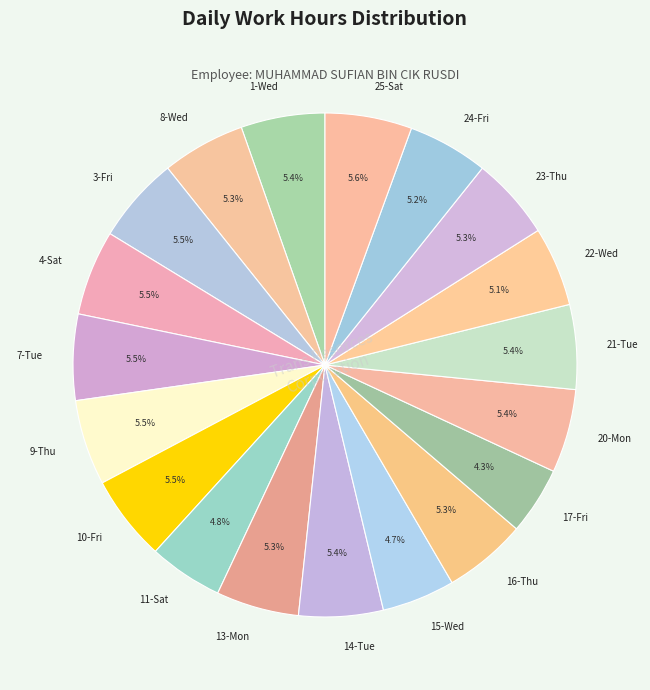

What is the ratio of the value at 14-Tue to the value at 1-Wed?

1.0